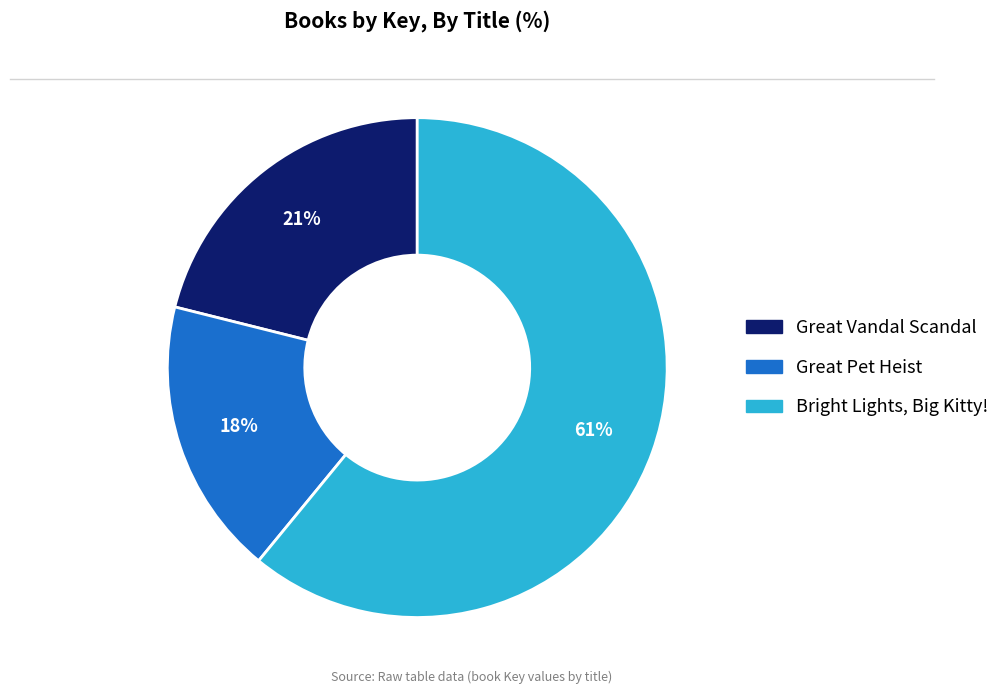

True or false: Bright Lights, Big Kitty! accounts for 61% of the total.

True